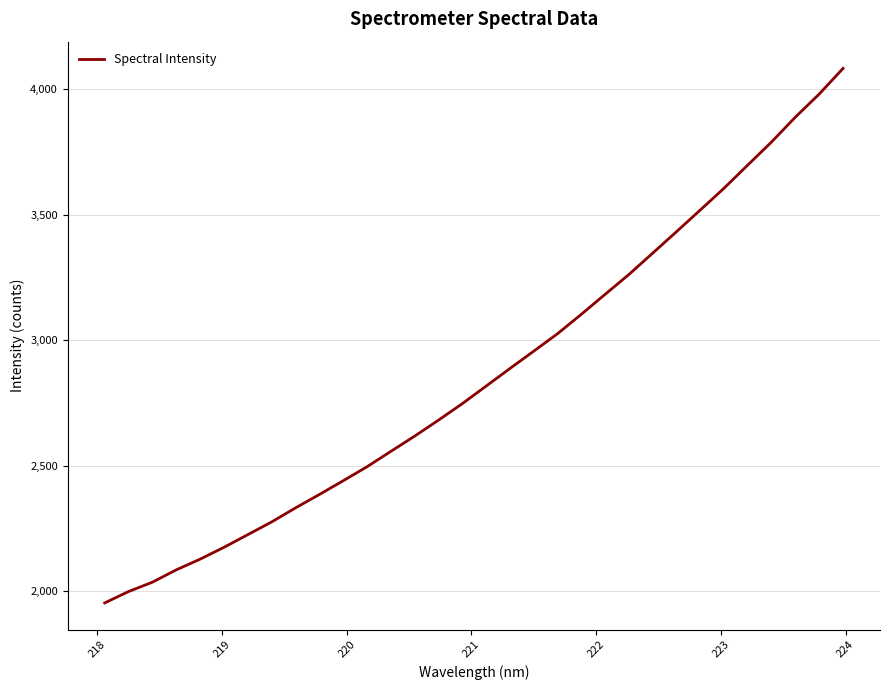

What is the greatest value displayed?

4082.9